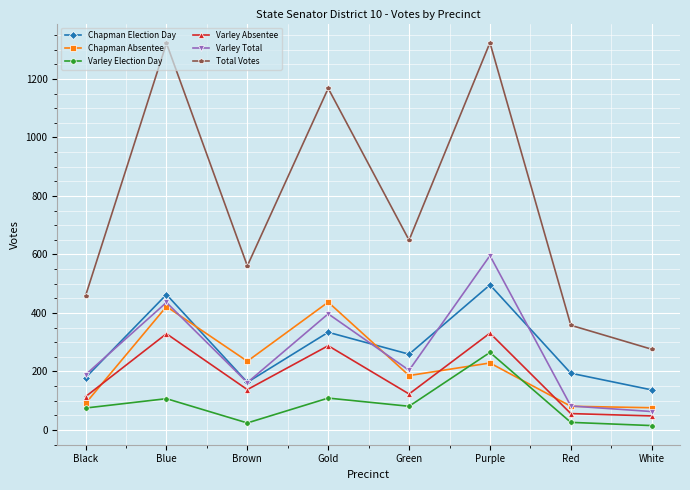

What is the minimum value shown in the chart?

15